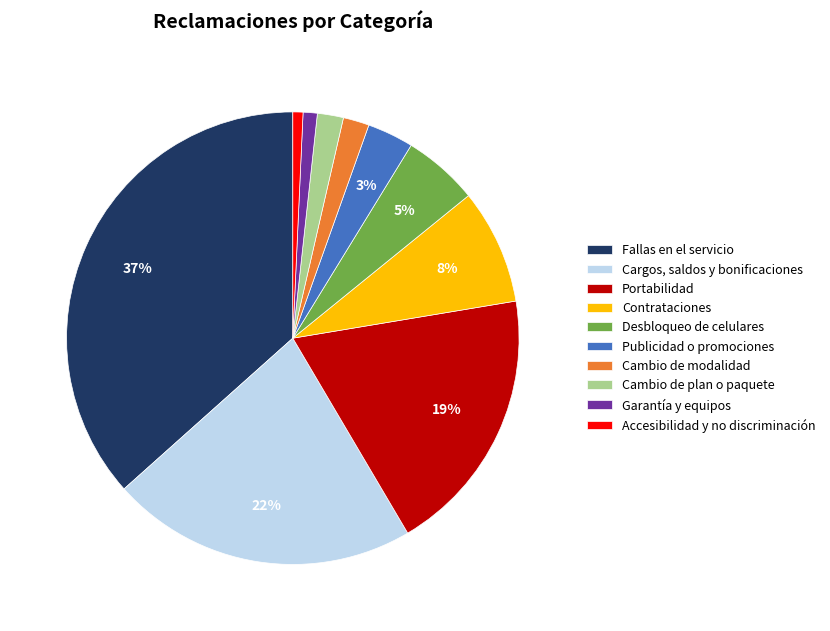

To the nearest percent, what is the difference between the largest and smallest slice percentages?

36%